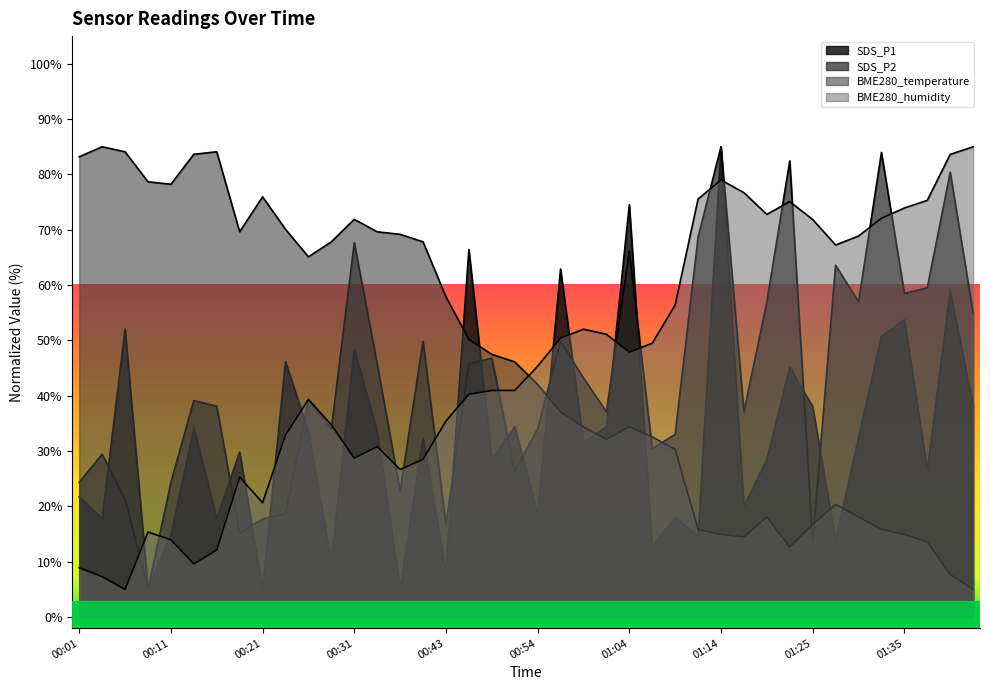

What is the average value of the BME280_humidity series?

45.7